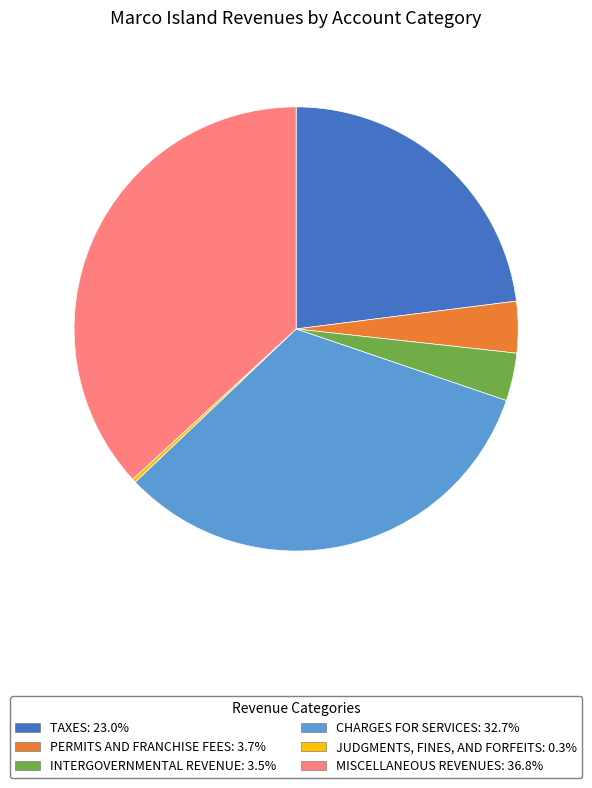

Combined, do TAXES: 23.0% and PERMITS AND FRANCHISE FEES: 3.7% account for over 50%?

No